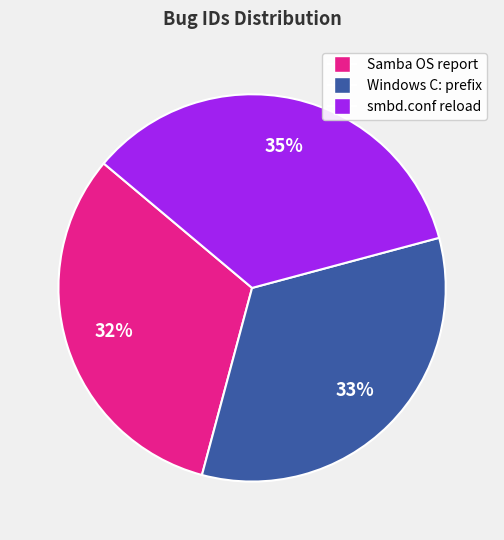

How many slices are in this pie chart?

3